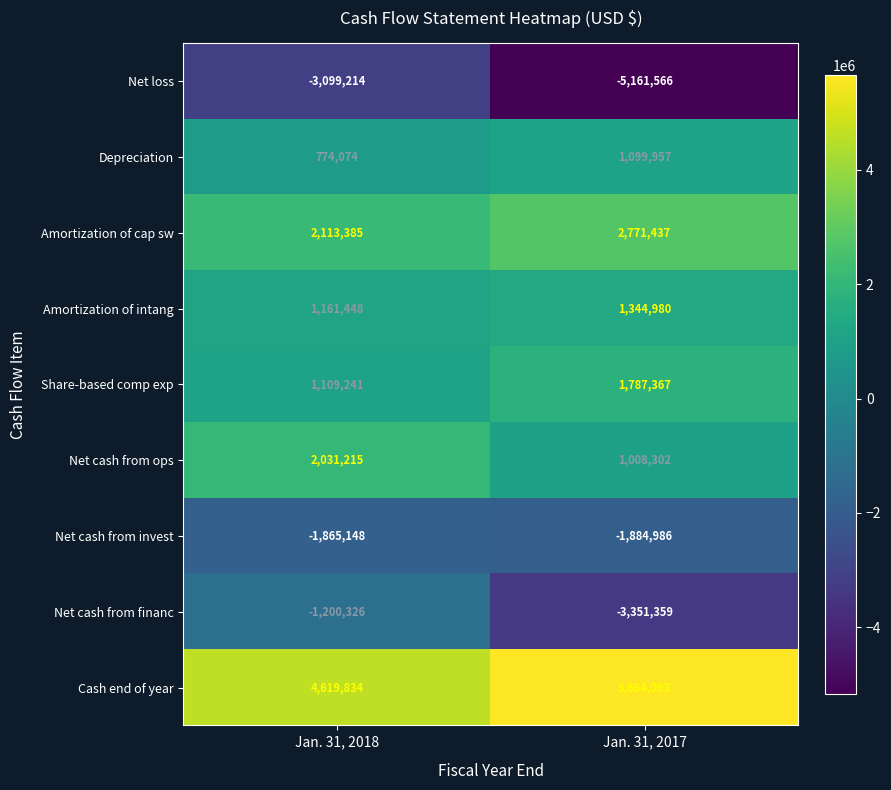

What is the sum of the Share-based comp exp values at Jan. 31, 2017 and Jan. 31, 2018?

2896608